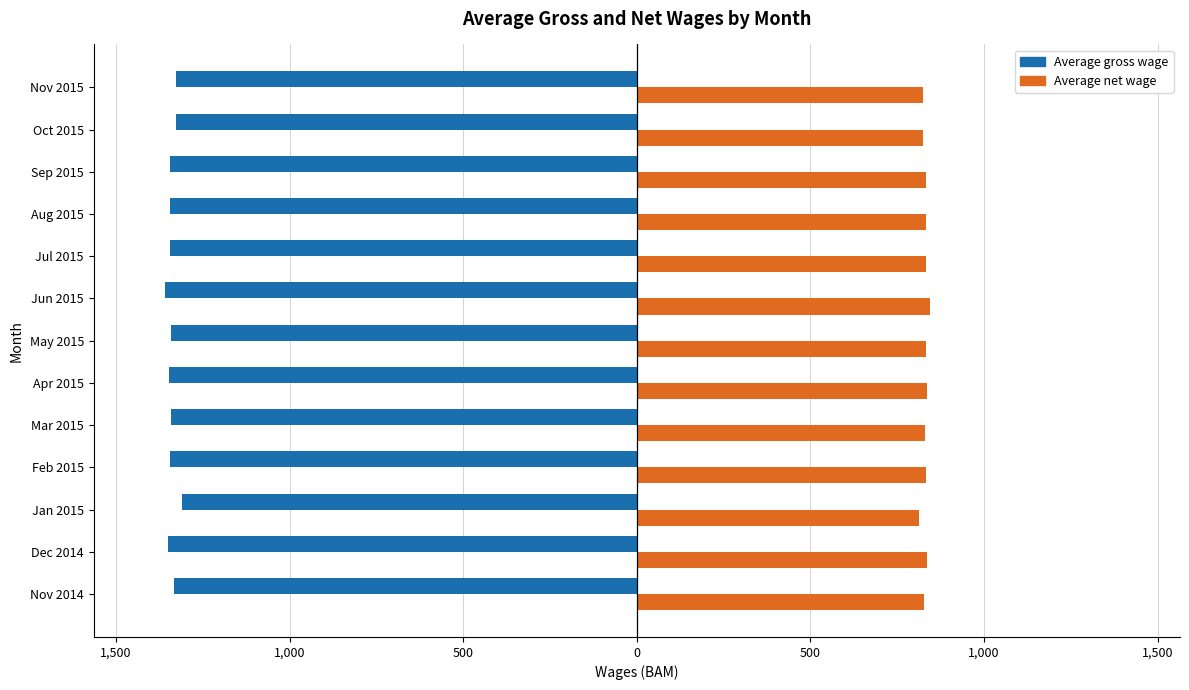

What are all the series names shown in the legend?

Average gross wage, Average net wage